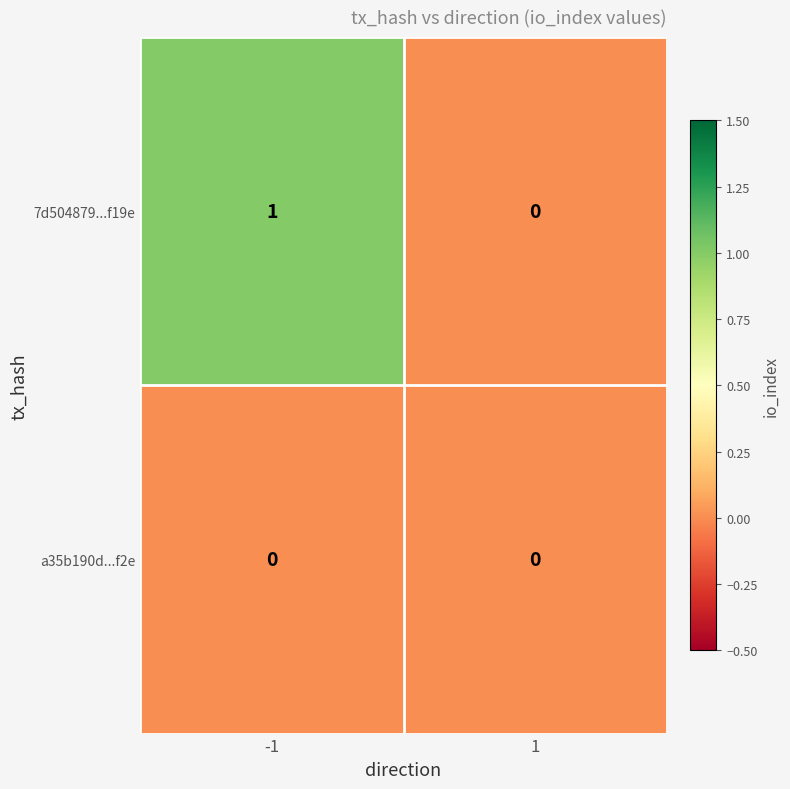

Reading right to left, what are all the values shown in this chart?

7d504879...f19e: 0	1
a35b190d...f2e: 0	0